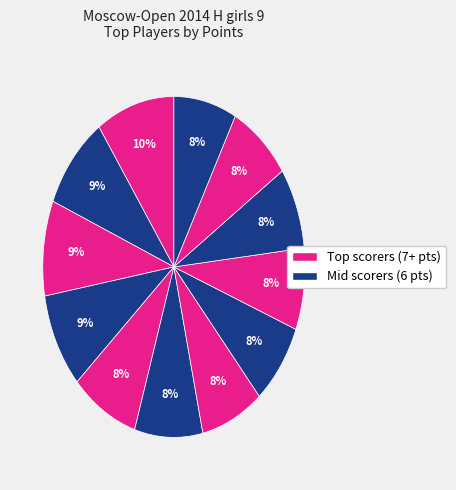

How many slices are in this pie chart?

12